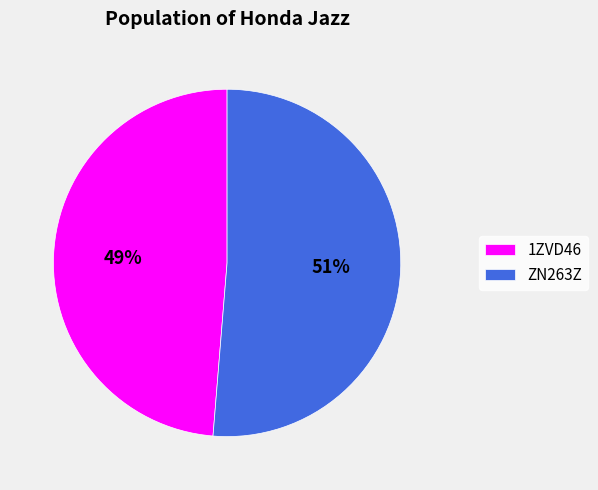

To the nearest percent, what percentage of the pie is ZN263Z?

51%